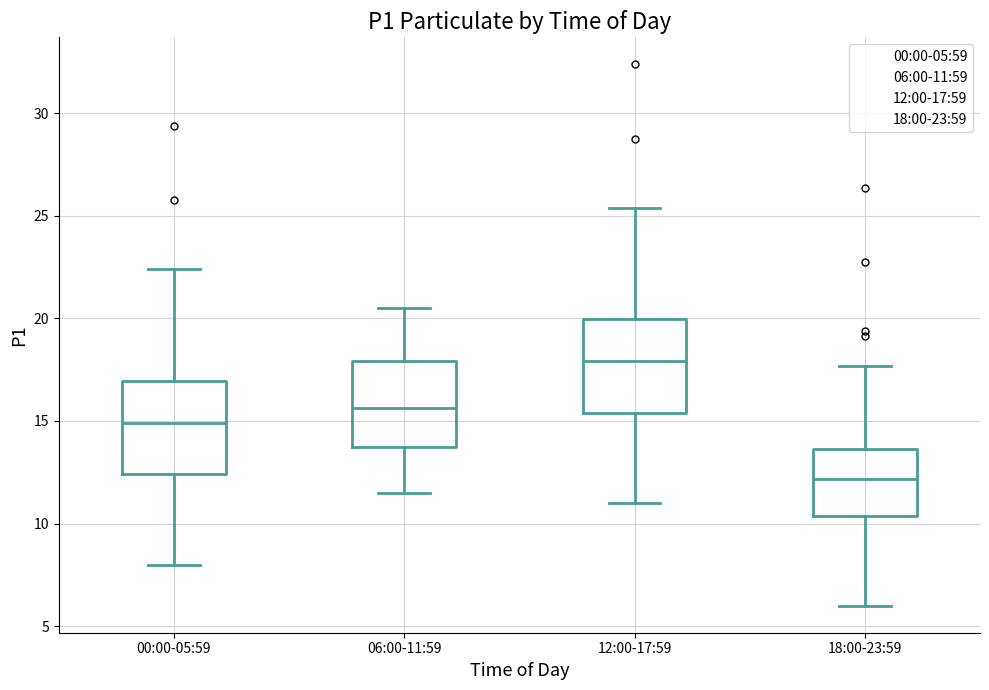

Which box's median line is the highest?

12:00-17:59